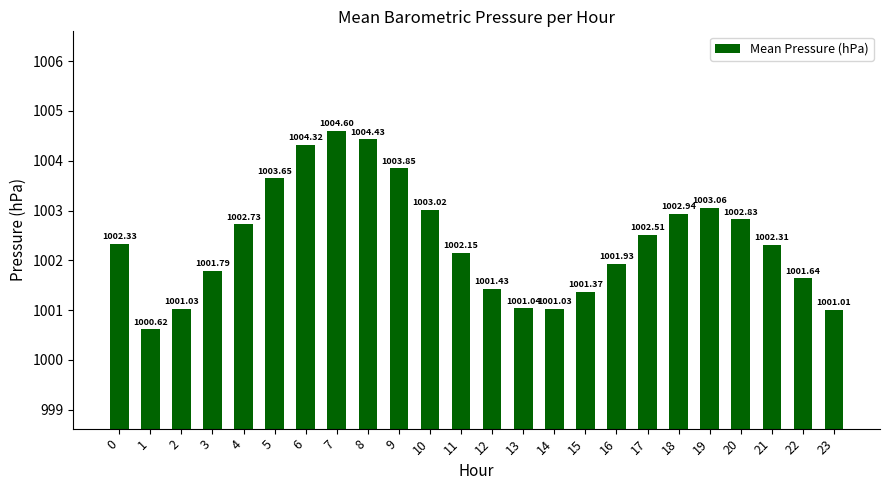

At which category does the chart reach its peak across all series?

7